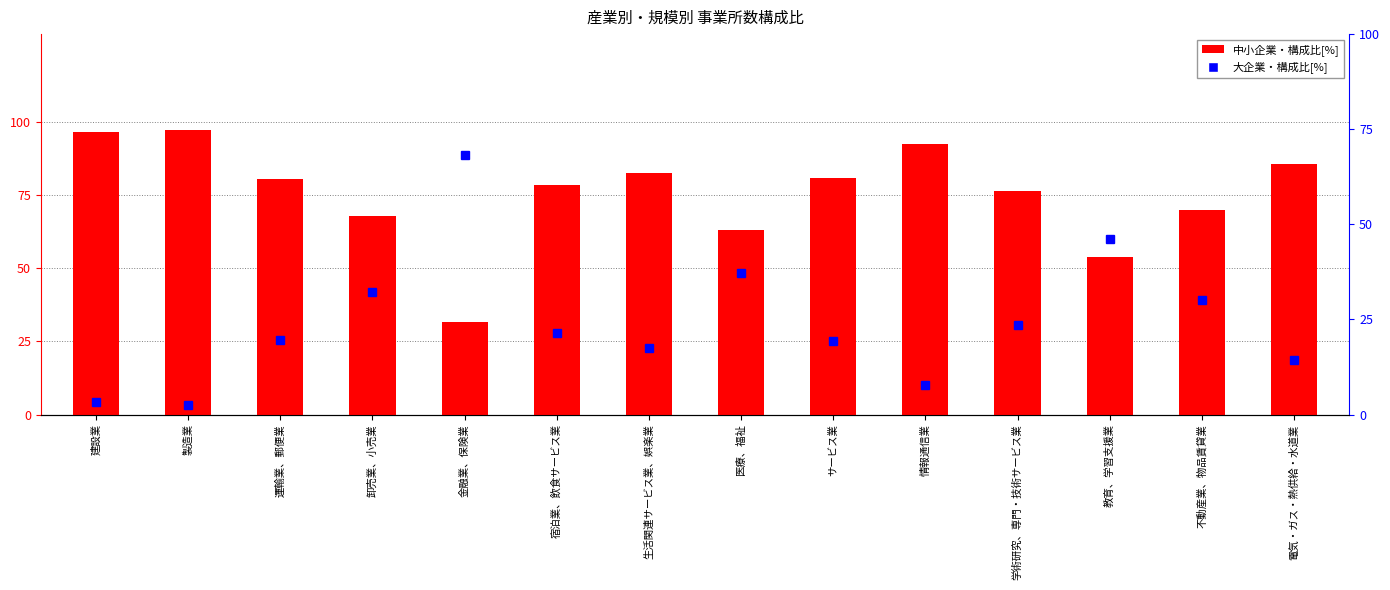

Rank the series by their average value, from highest to lowest.

中小企業・構成比[%], 大企業・構成比[%]